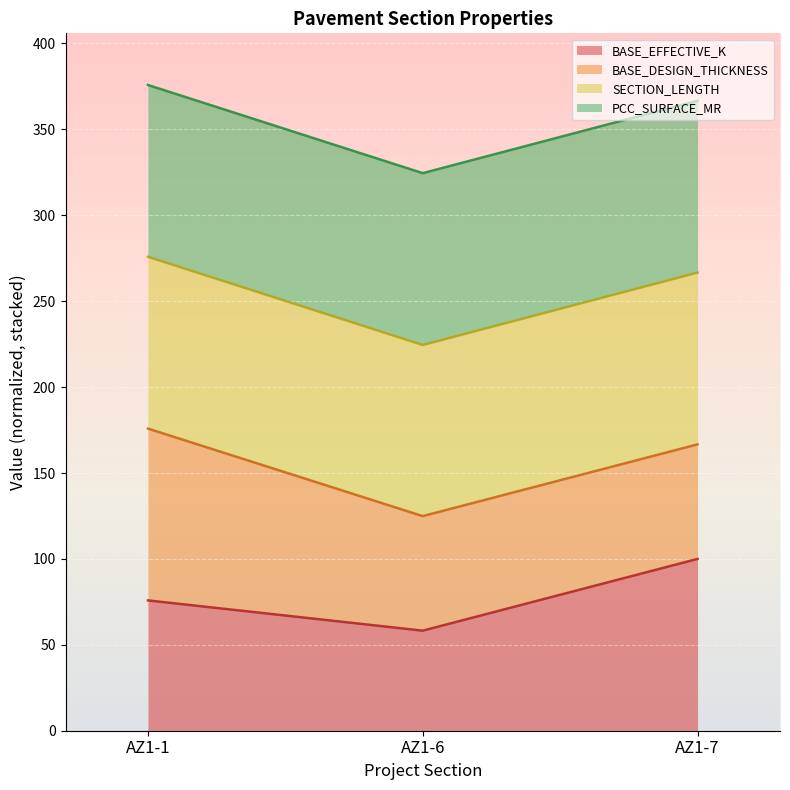

Does the chart display data point markers on the line(s)?

No